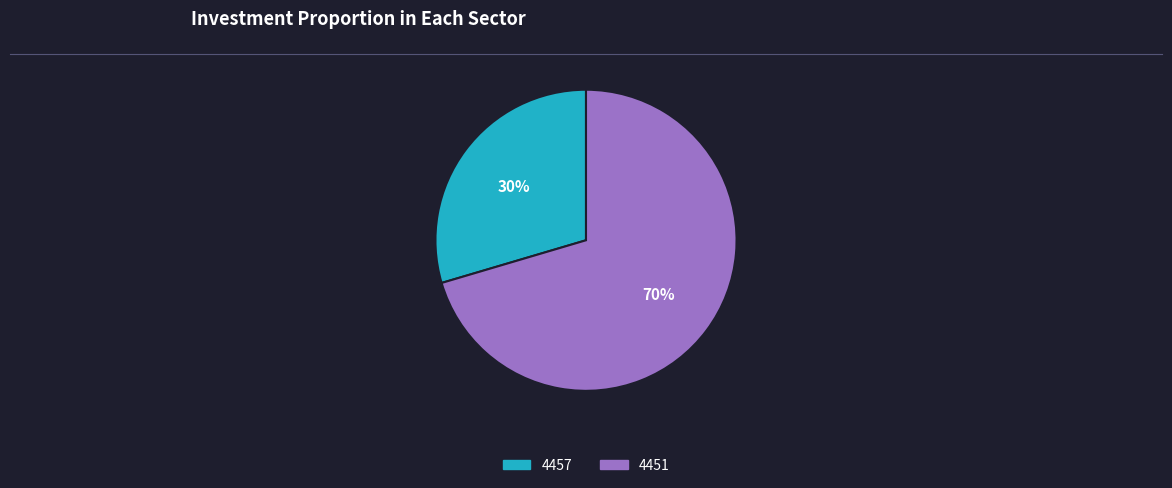

Is it true that 4457 is 30% of the pie?

True